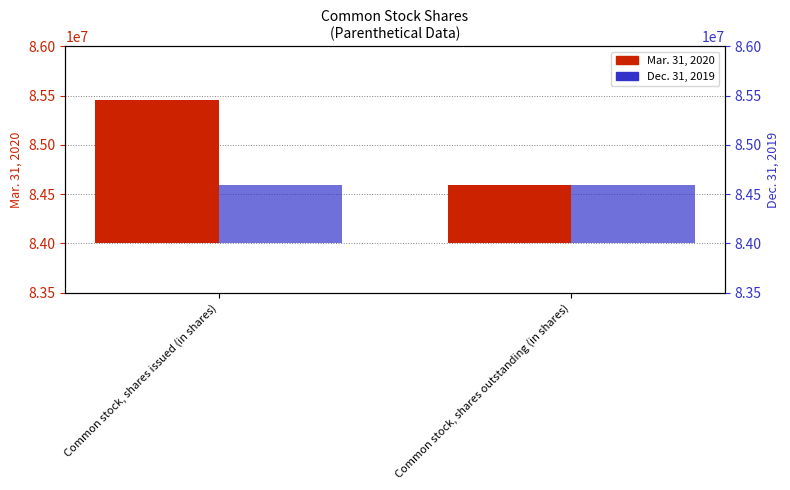

What position from the right is Common stock, shares issued (in shares)?

2